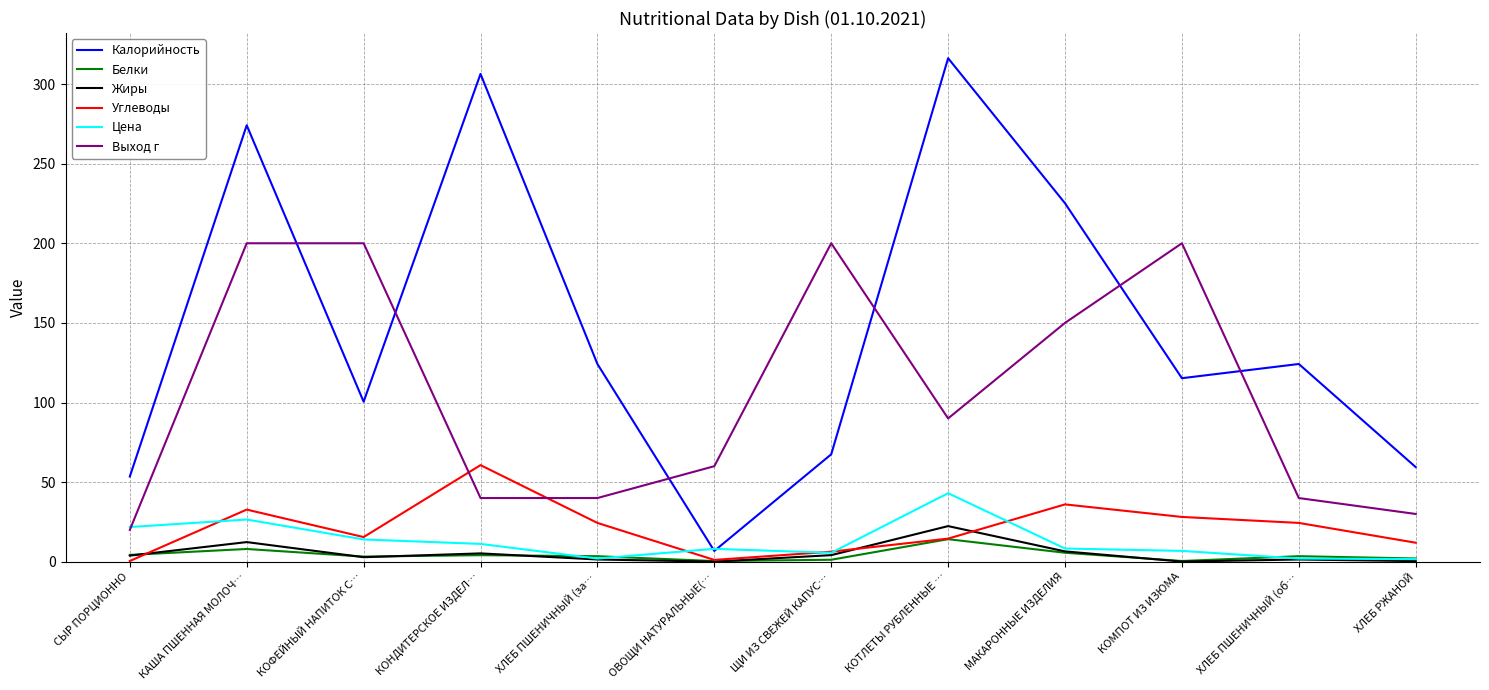

What is the maximum value shown in the chart?

316.2